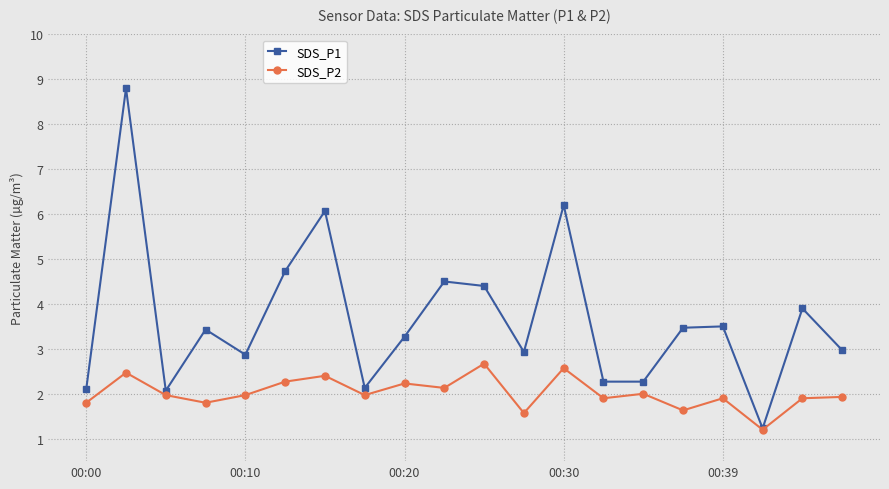

List the series in order of their overall mean, lowest first.

SDS_P2, SDS_P1